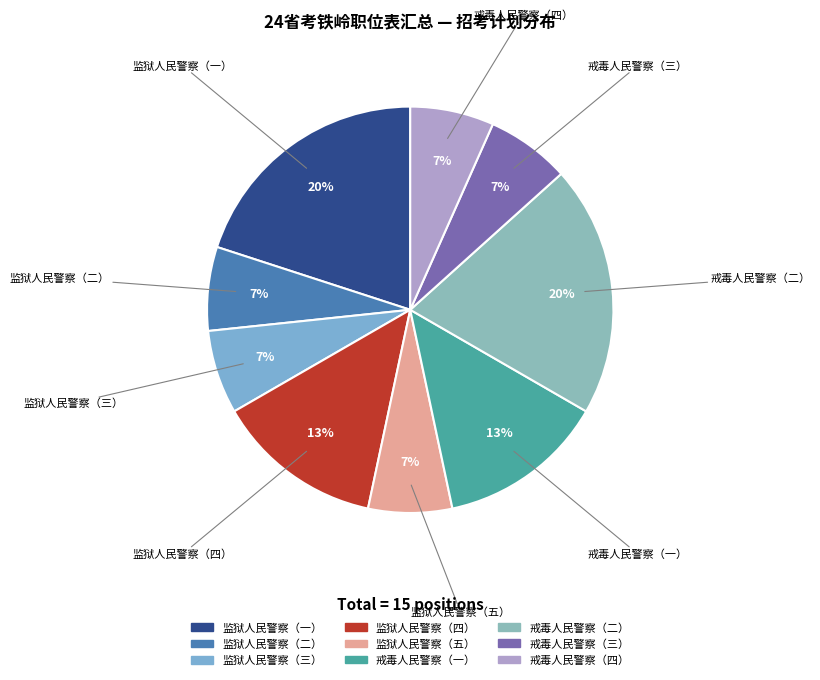

What is the ratio of the value at 戒毒人民警察（三） to the value at 戒毒人民警察（一）?

0.5